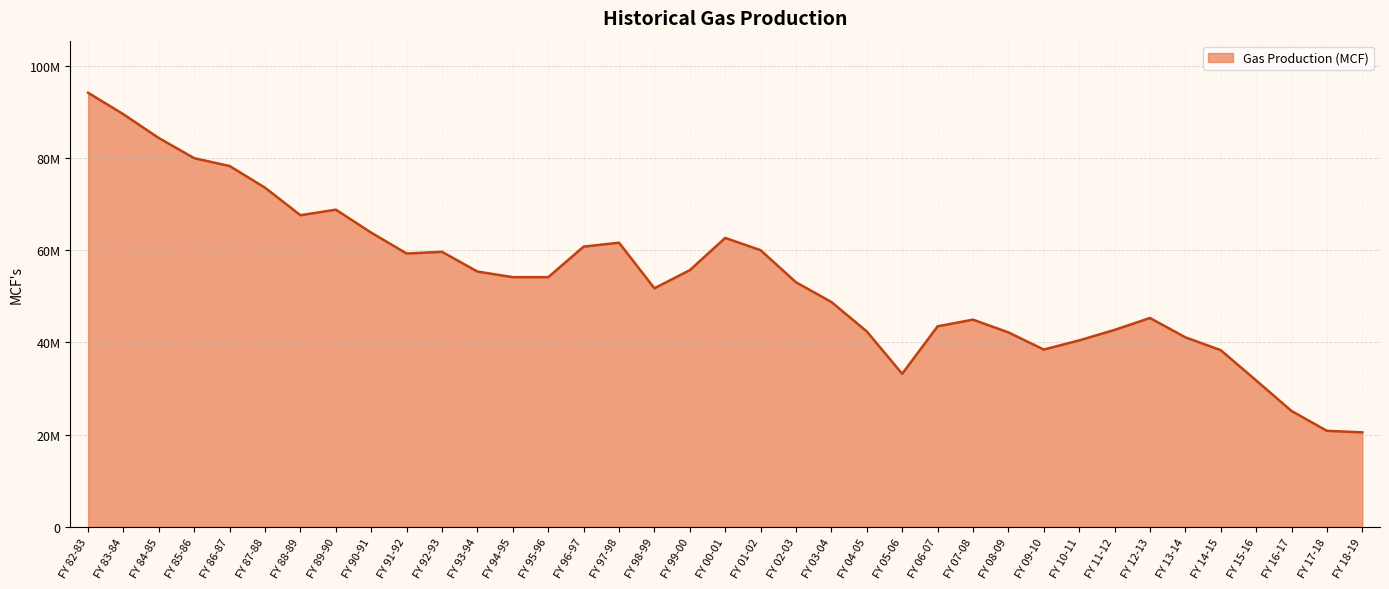

What position from the right is FY 04-05?

15